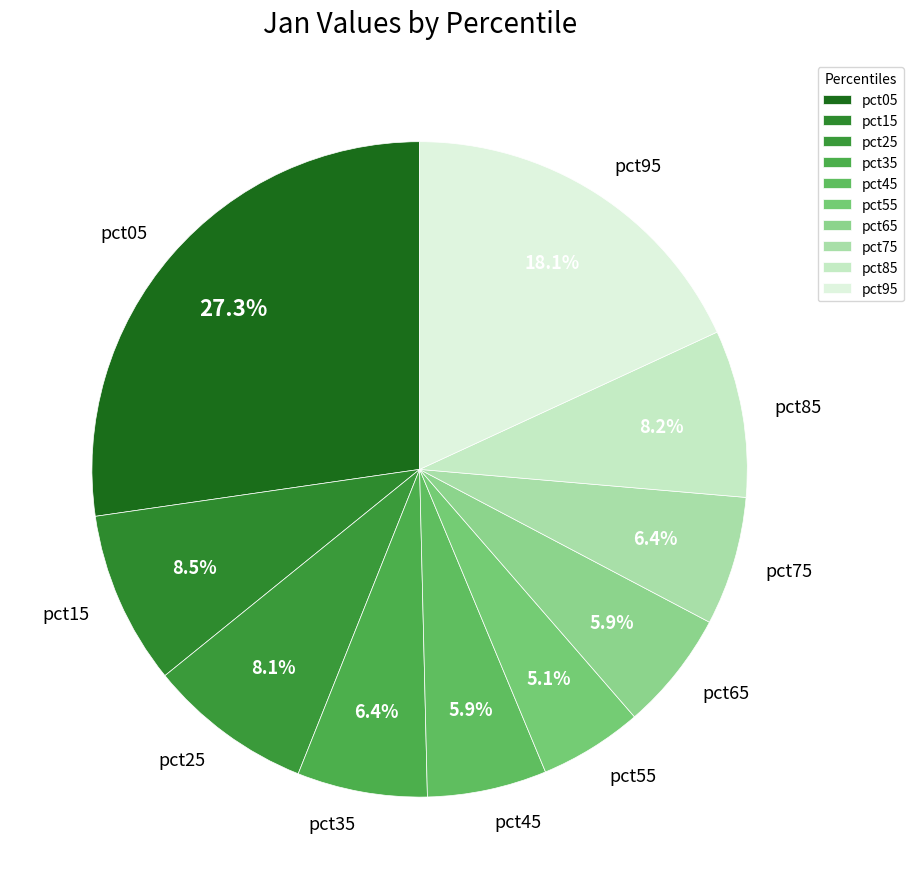

Is it true that pct15 is 1% of the pie?

False